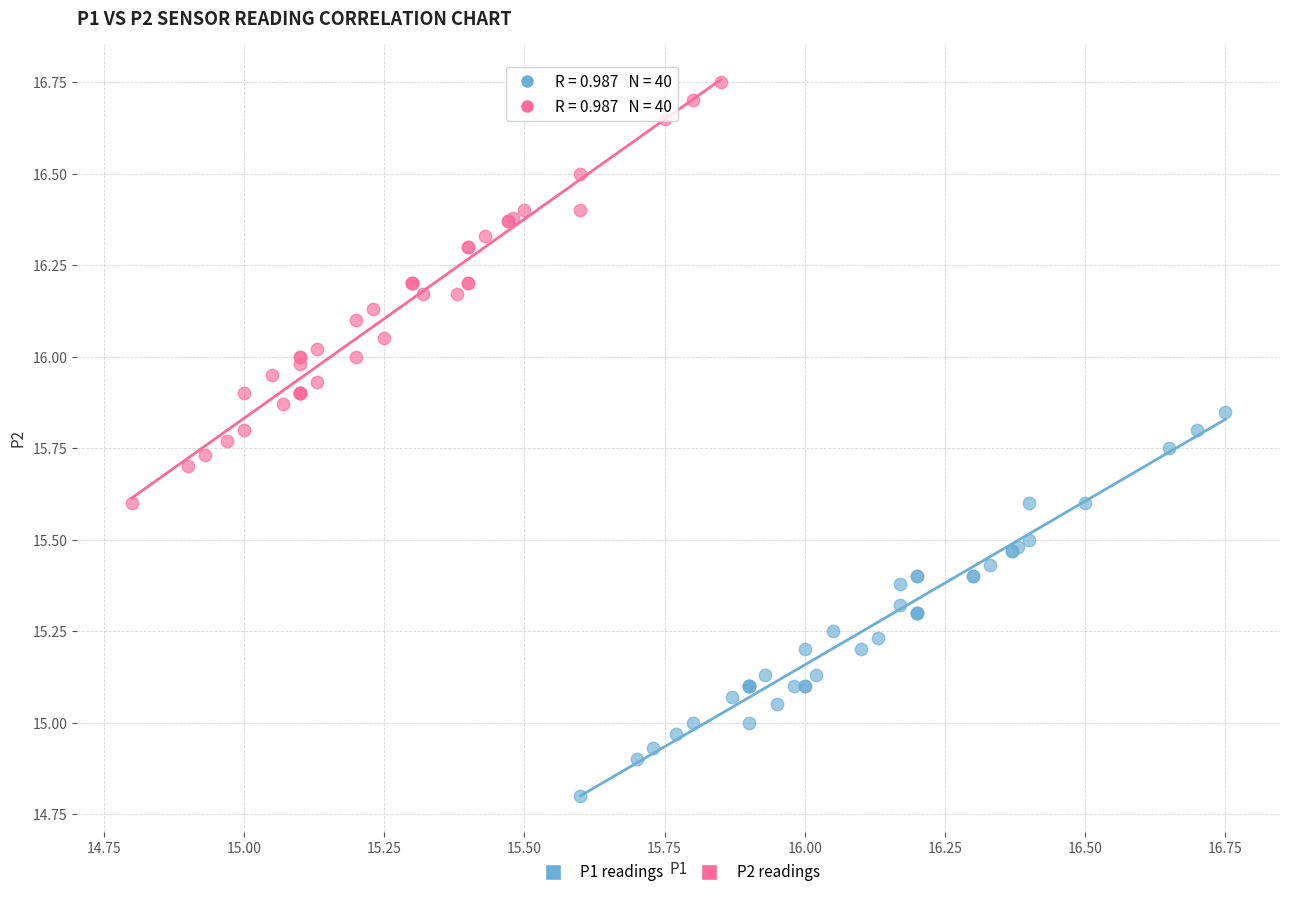

Which series contains the lowest Y value?

P1 readings